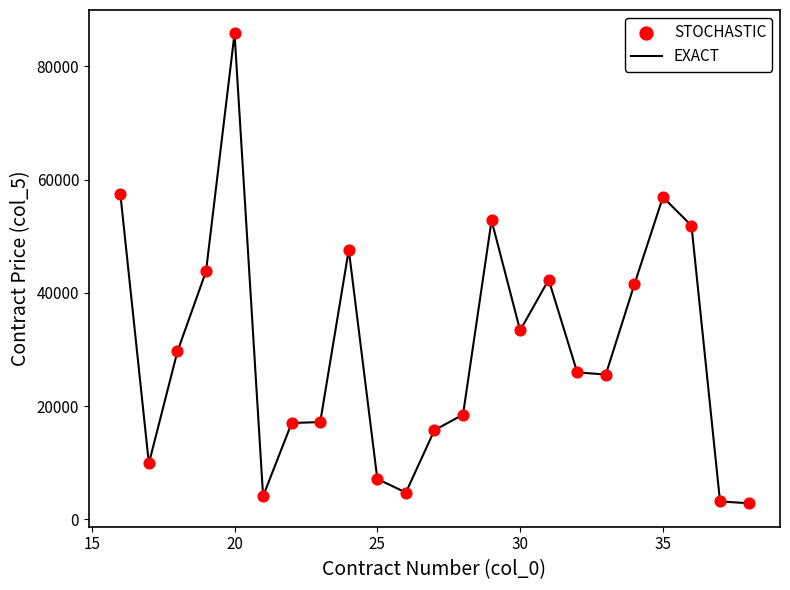

What is the smallest value displayed?

2833.0